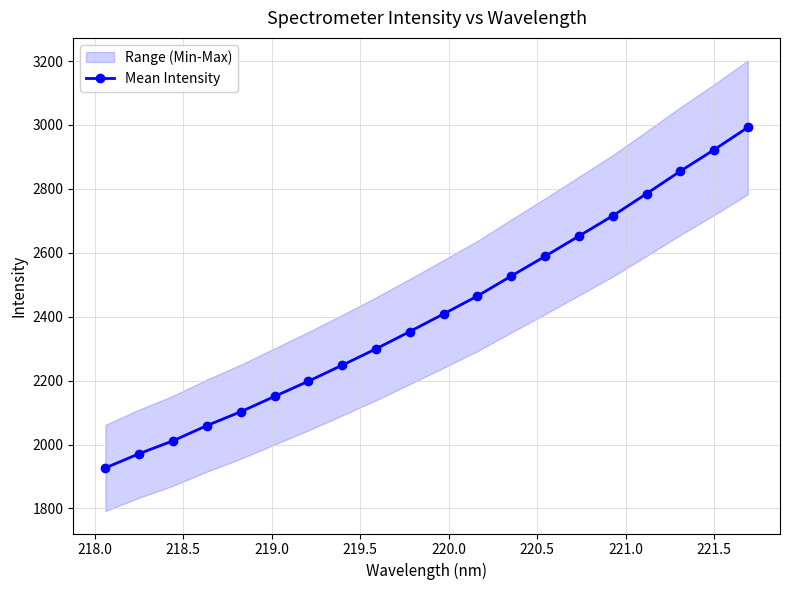

What is the greatest value displayed?

2992.6